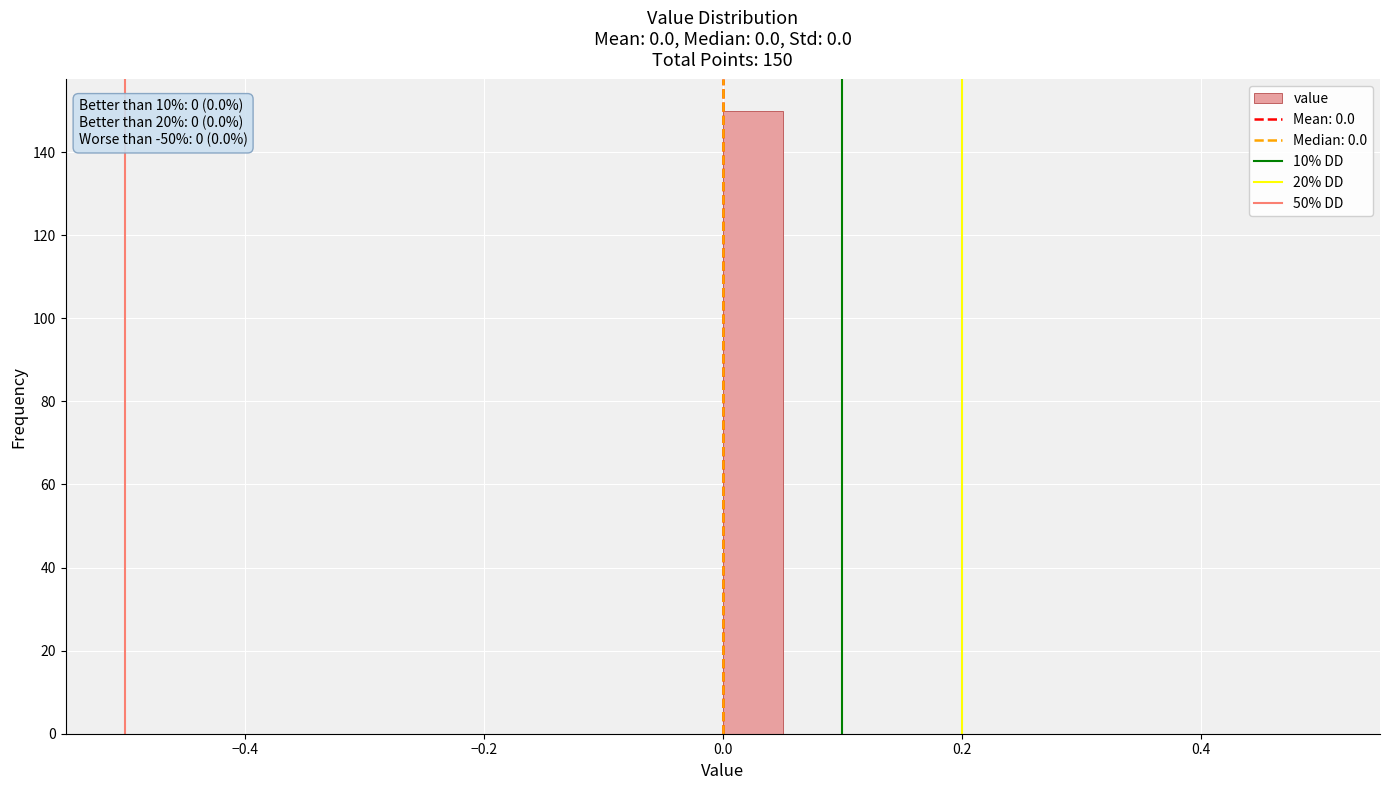

Read against the x-axis, roughly where is the centre of the tallest bar?

0.02